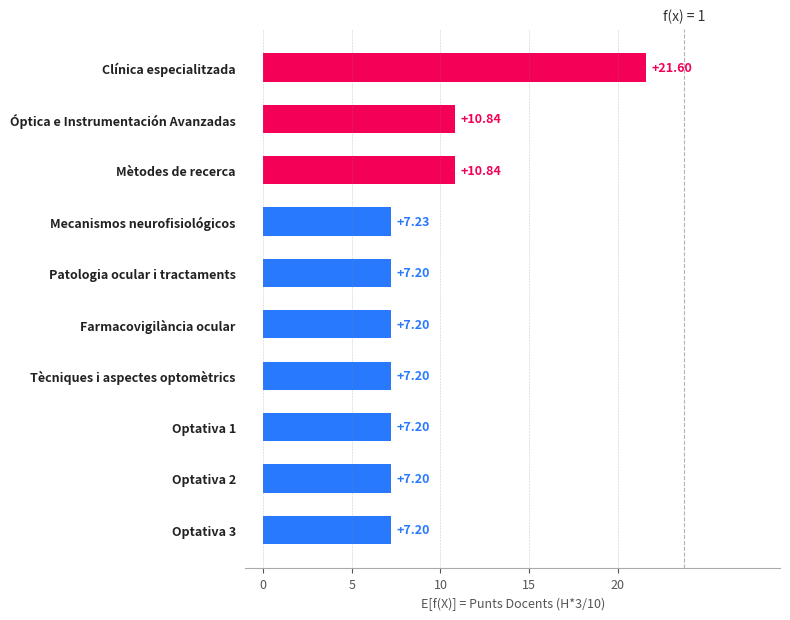

Which category has the highest value across all series?

Clínica especialitzada